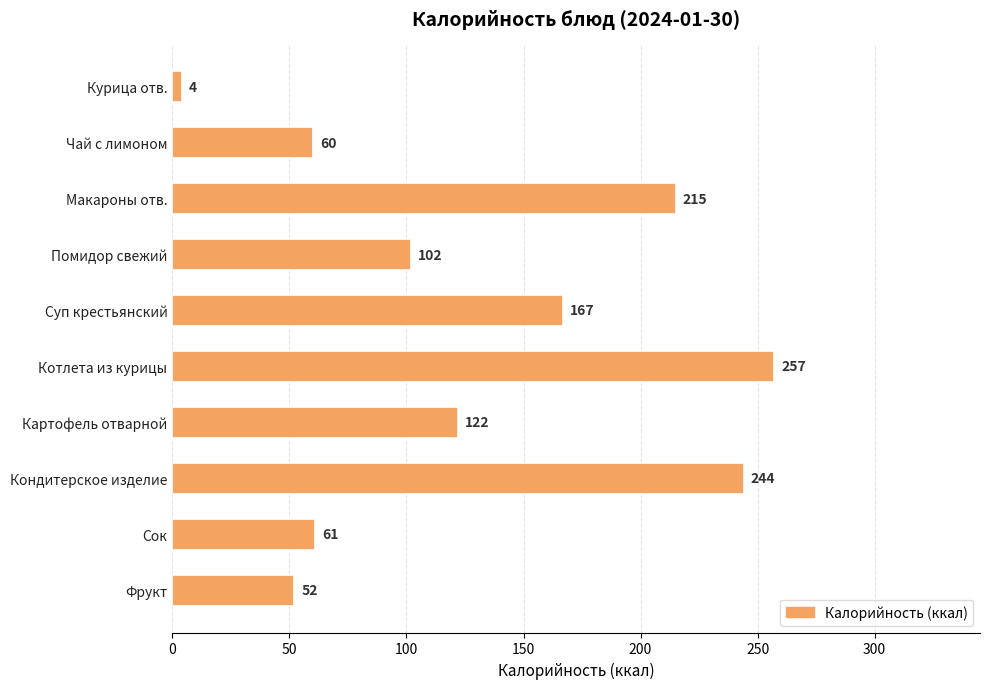

Does the chart contain any negative values?

No